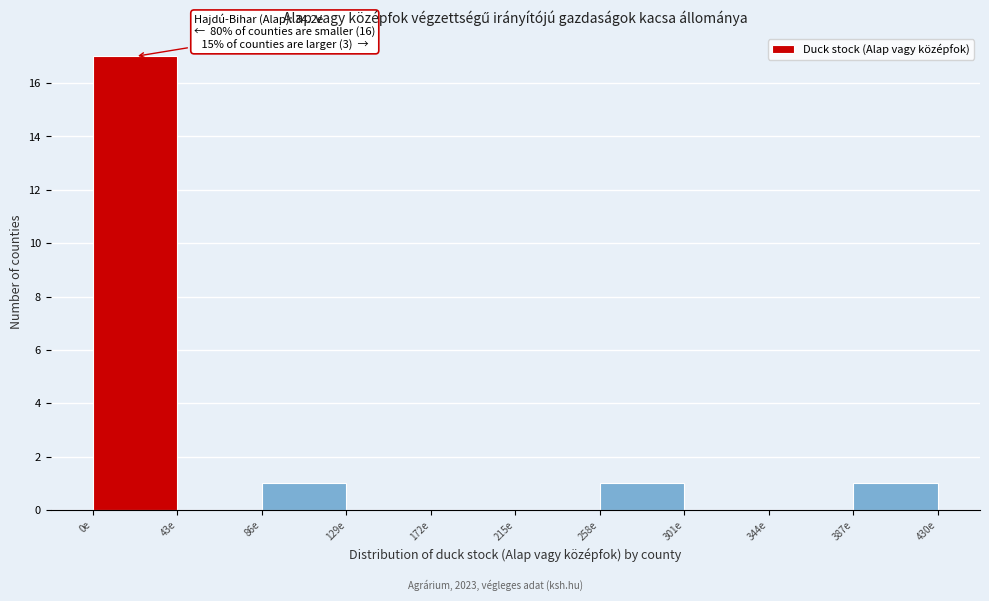

Over which range of the x-axis is the bar tallest?

0 to 43